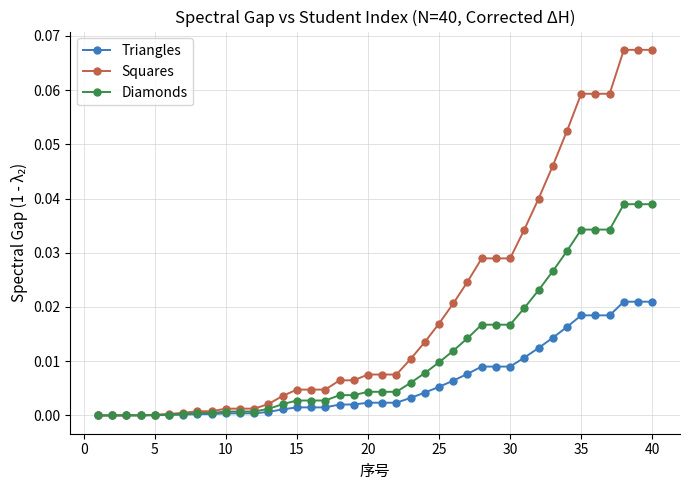

Count the number of data series in this chart.

3